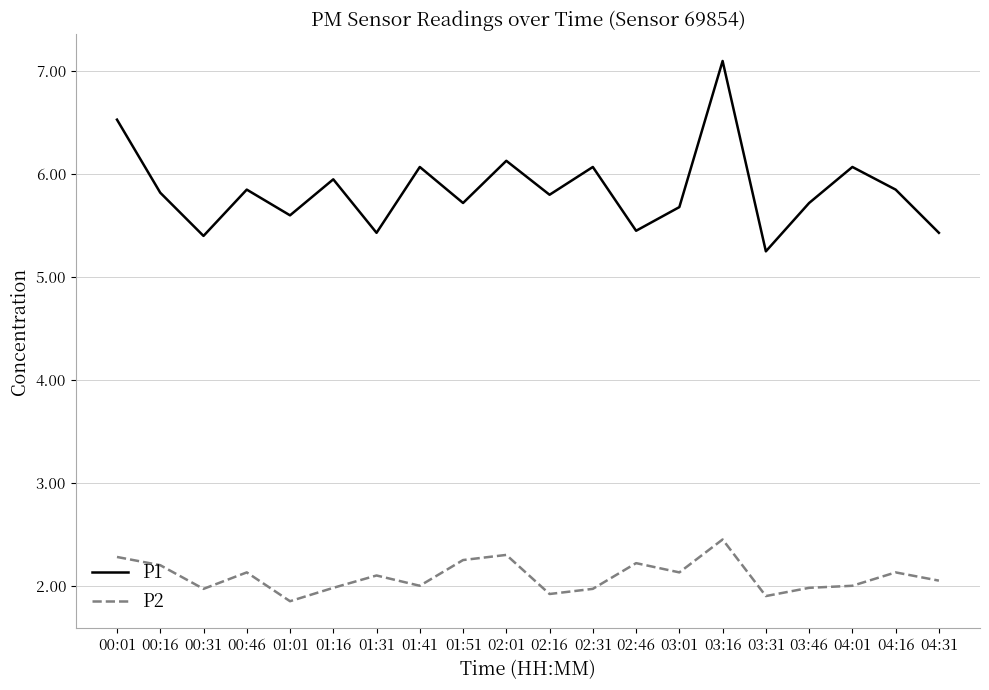

Which series has the widest spread of values?

P1